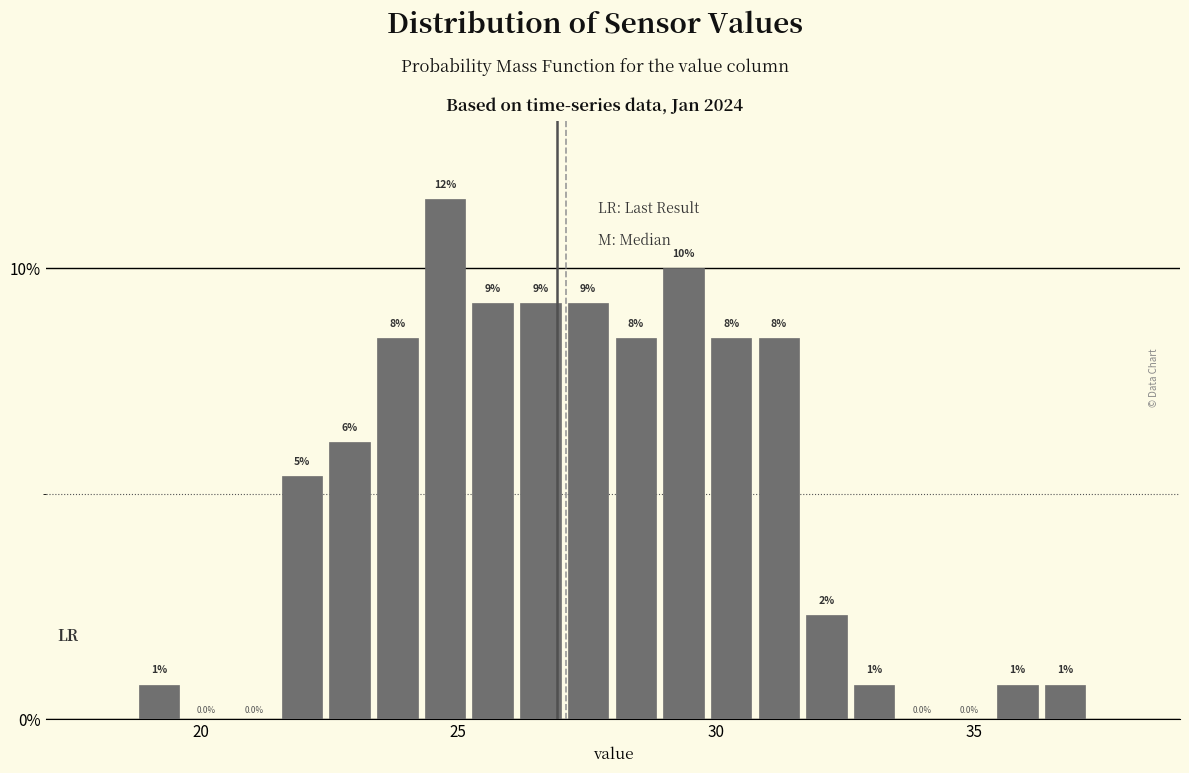

Read against the x-axis, roughly where is the centre of the tallest bar?

24.5